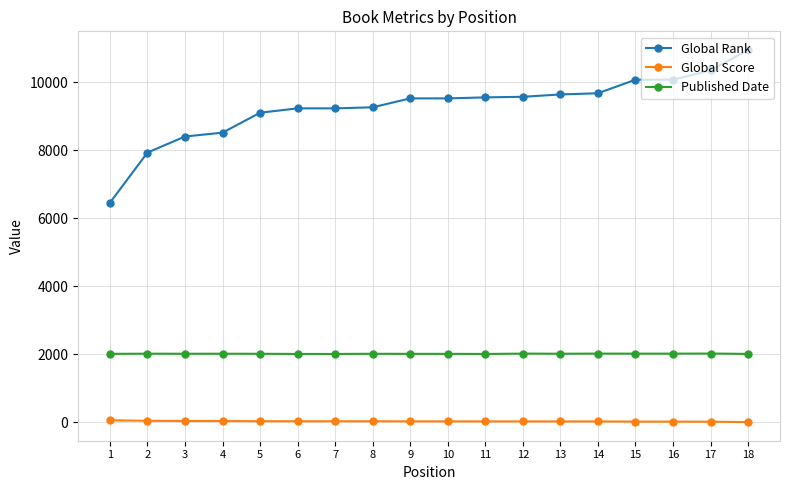

True or false: Published Date has more than 2 points higher than both neighbors.

True